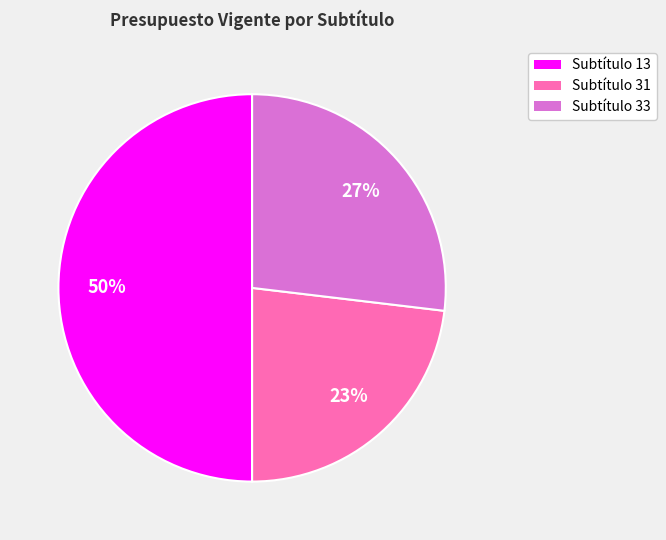

To the nearest percent, what is the difference between the largest and smallest slice percentages?

27%